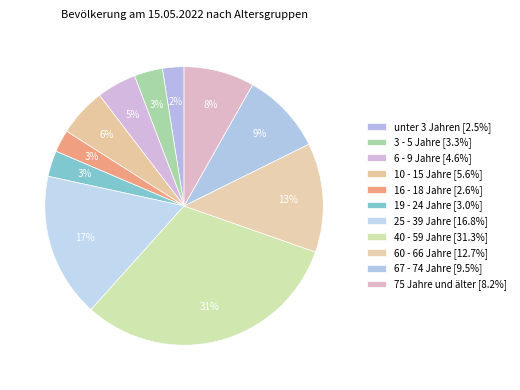

What percentage is NOT represented by unter 3 Jahren?

97.5%